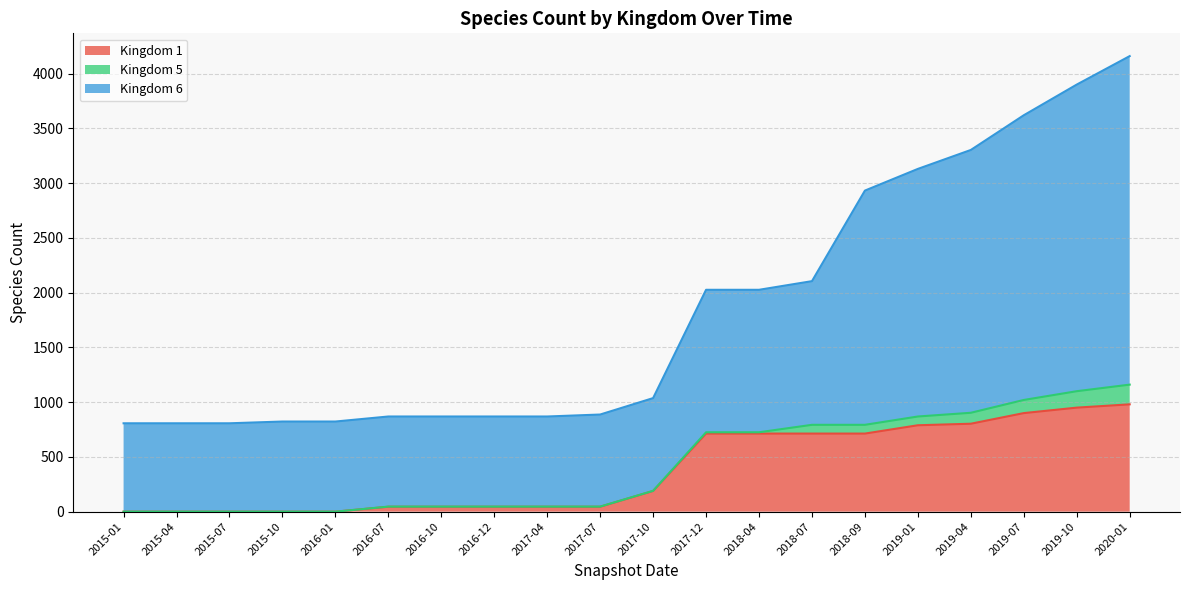

True or false: 1 and 6 intersect in this chart.

False